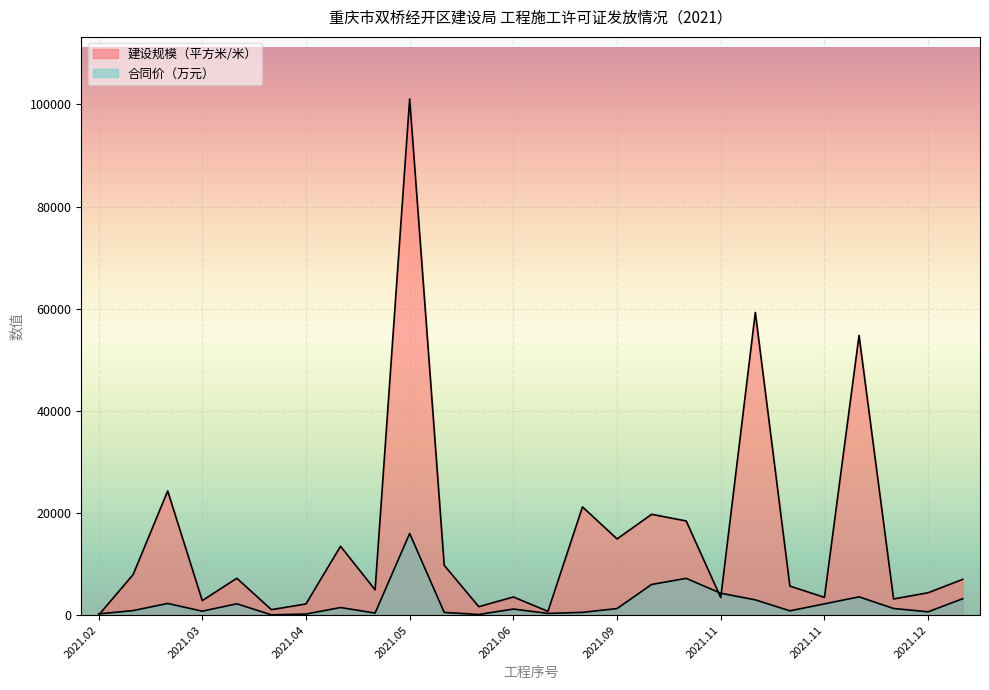

What is the total value across all series at 2021.09?

16225.8